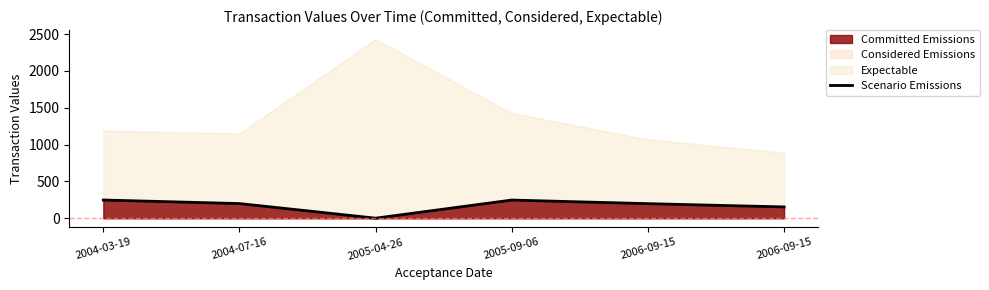

At which category does the chart reach its peak across all series?

2004-03-19